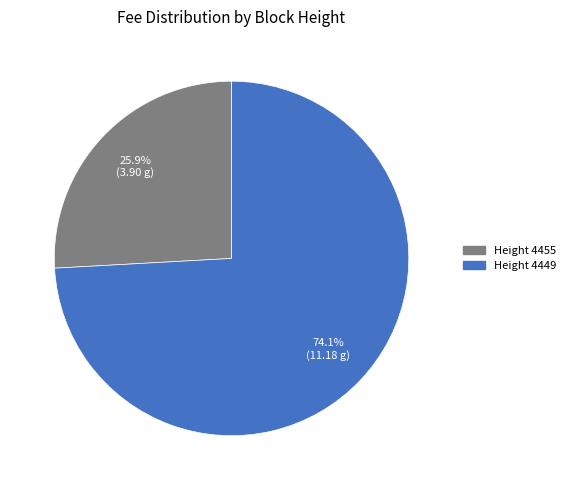

Is there any slice that represents more than half of the pie?

Yes